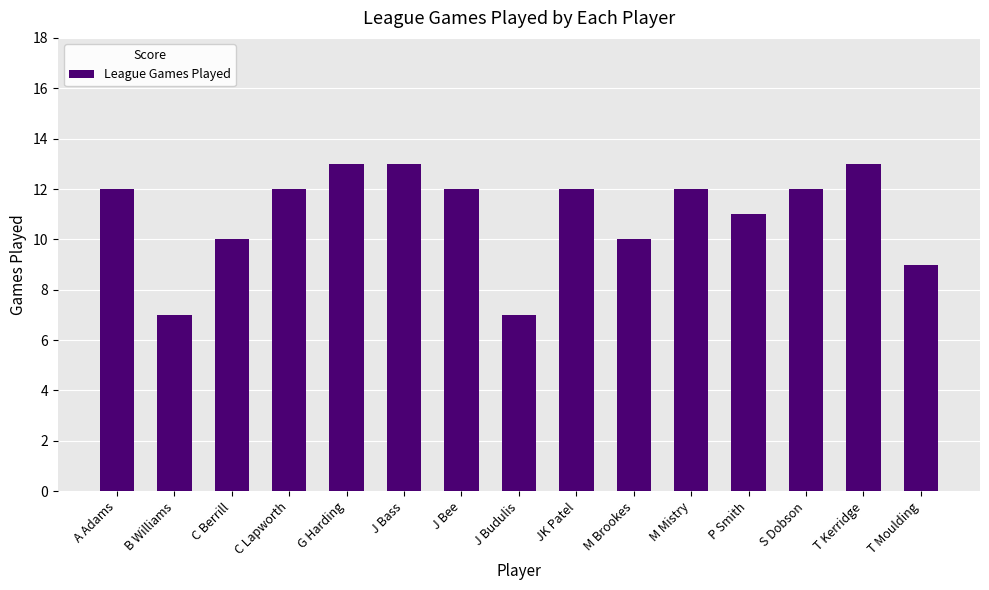

Are the bars horizontal?

No